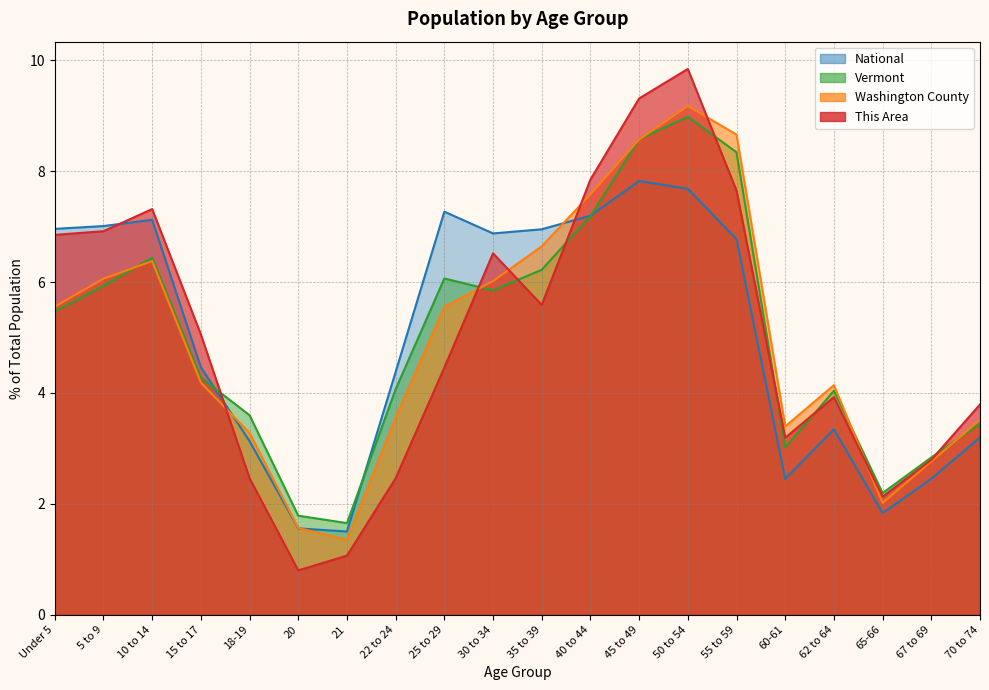

Between 10 to 14 and 62 to 64, which series saw the biggest shift?

National